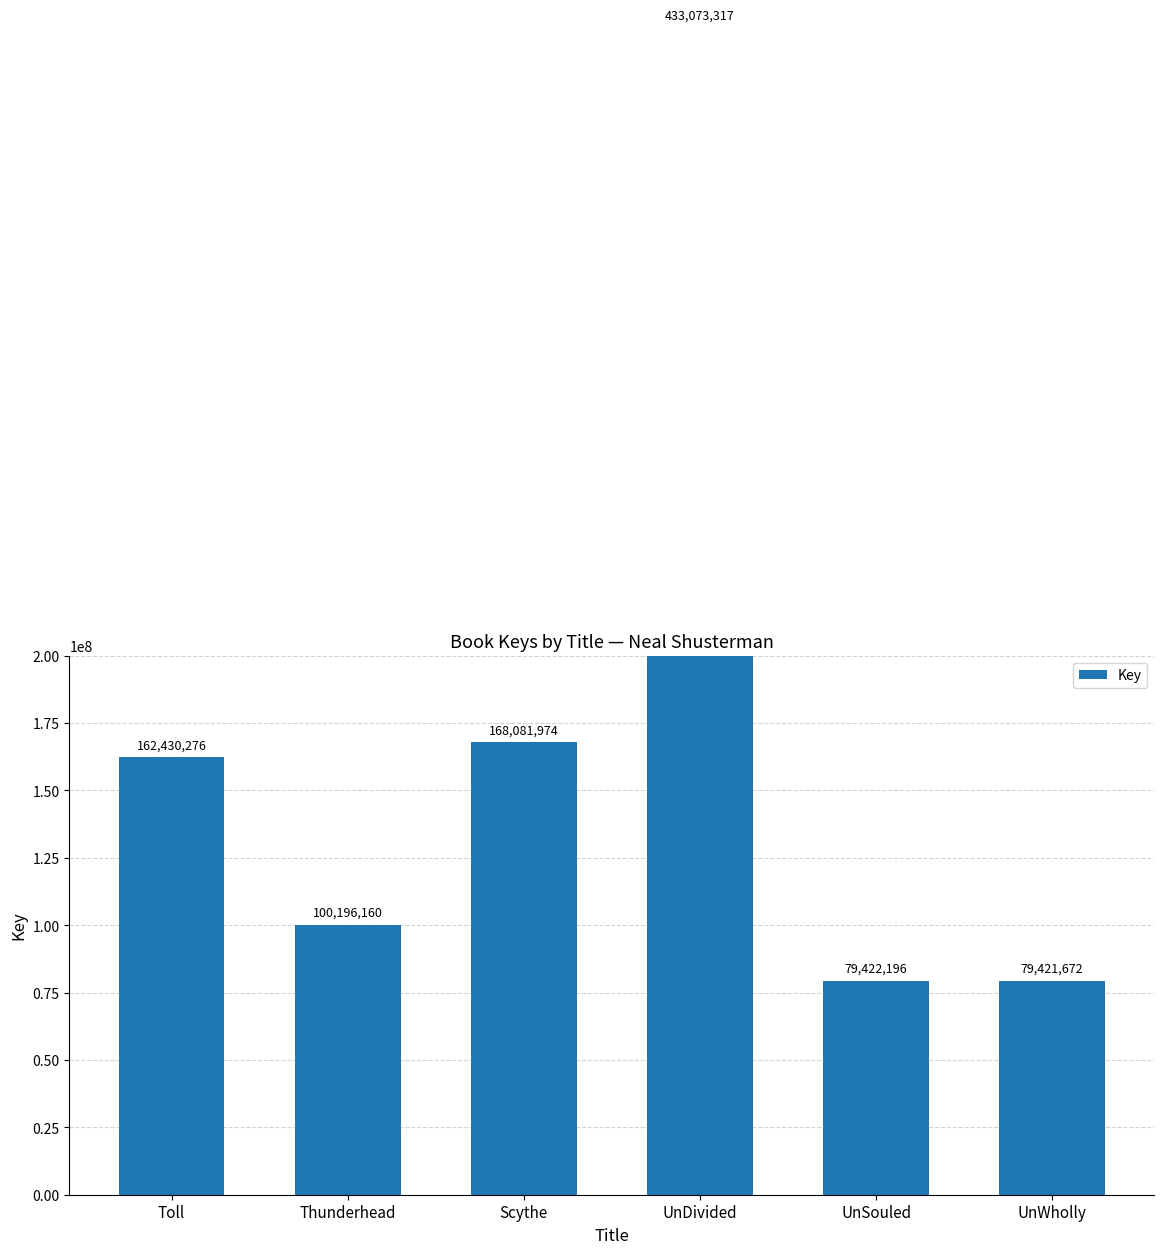

At which label does the data first exceed 162430276?

Scythe